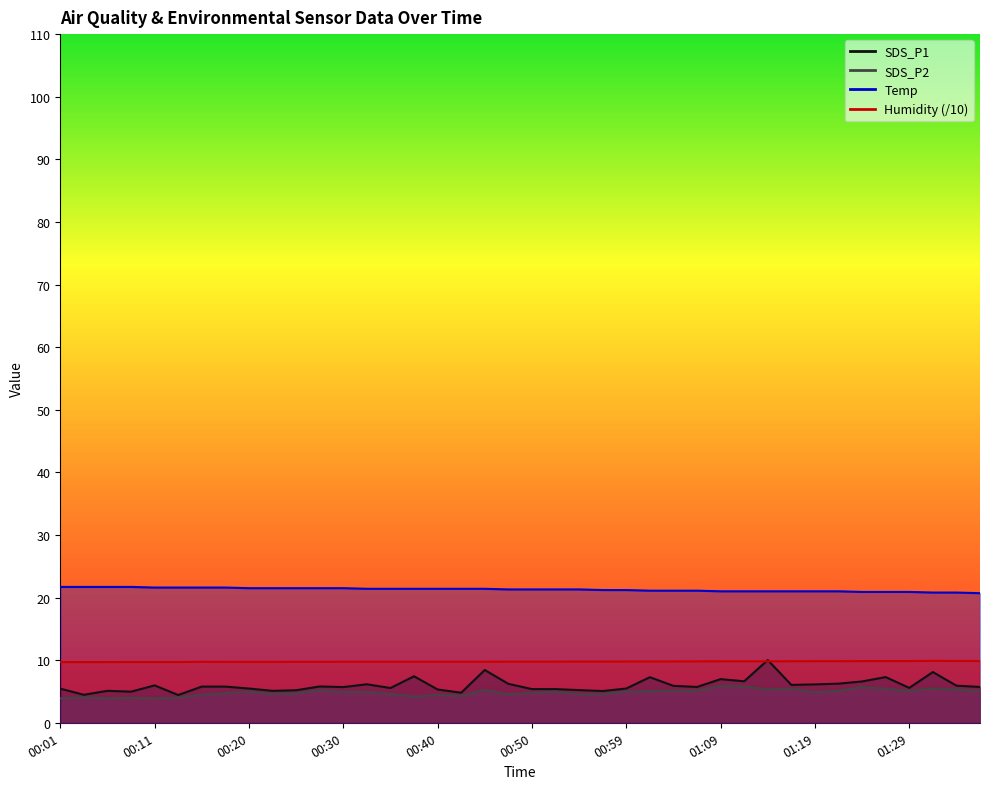

How many lines are shown in the chart?

4